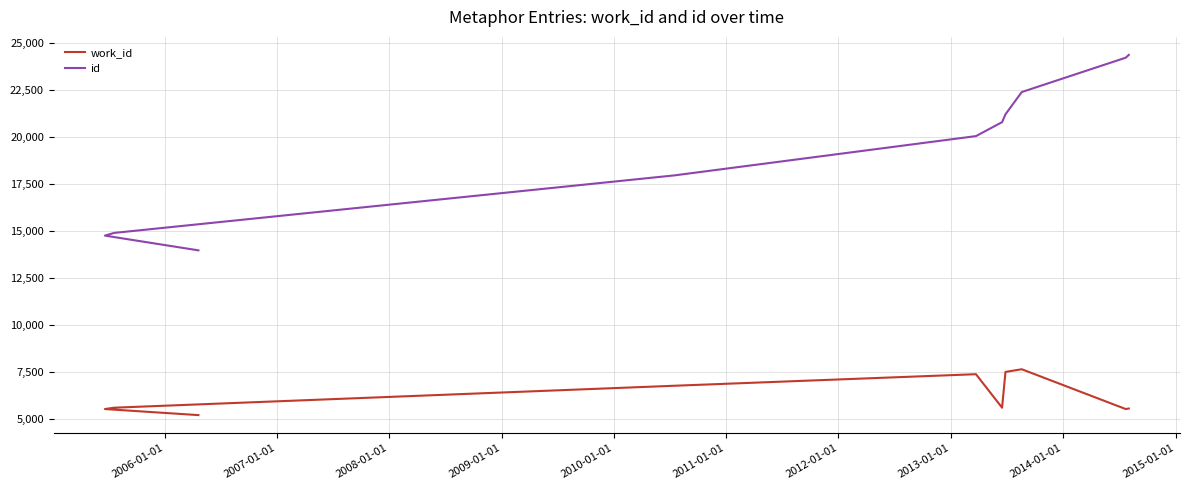

True or false: work_id has more than 0 interior local peaks.

True